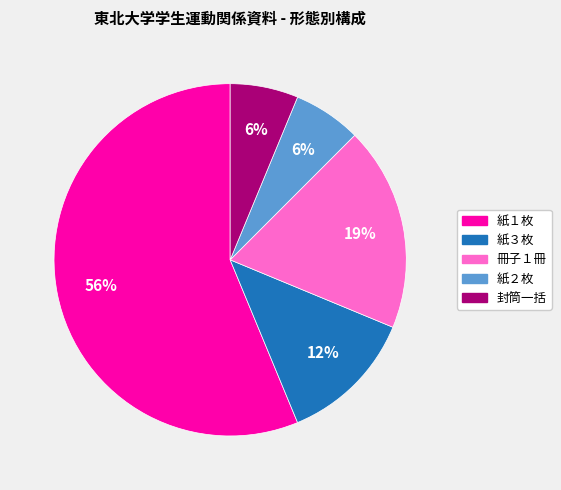

Is the sum of 封筒一括 and 紙１枚 greater than half?

Yes